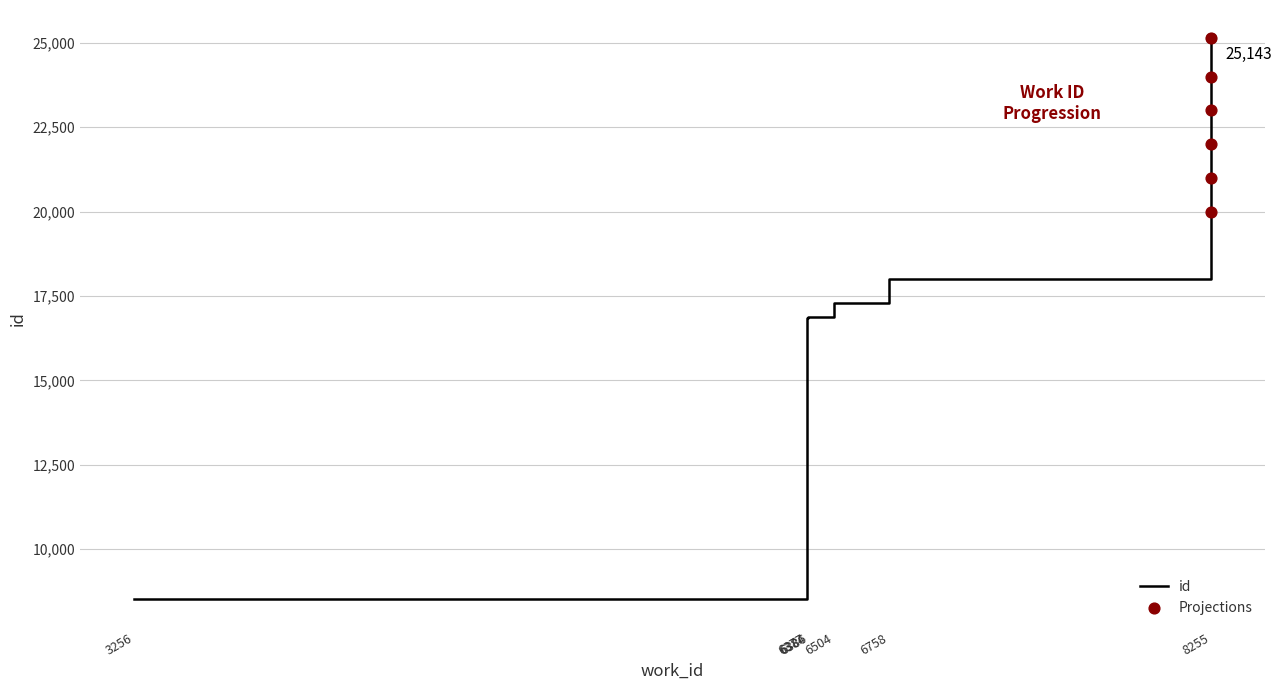

Between 8255 and 3256, which is larger?

8255